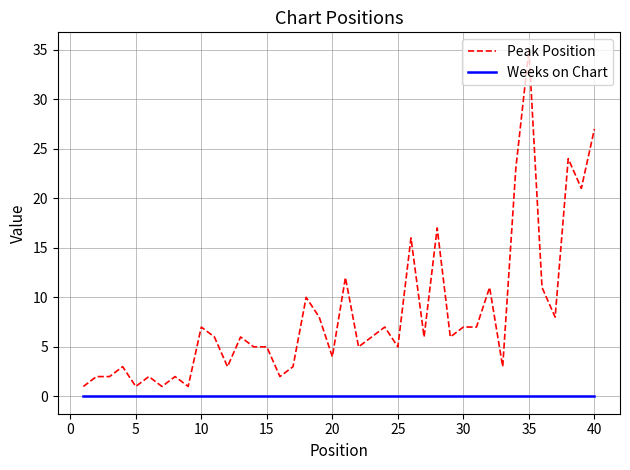

True or false: Weeks on Chart and Peak Position cross at least once.

False